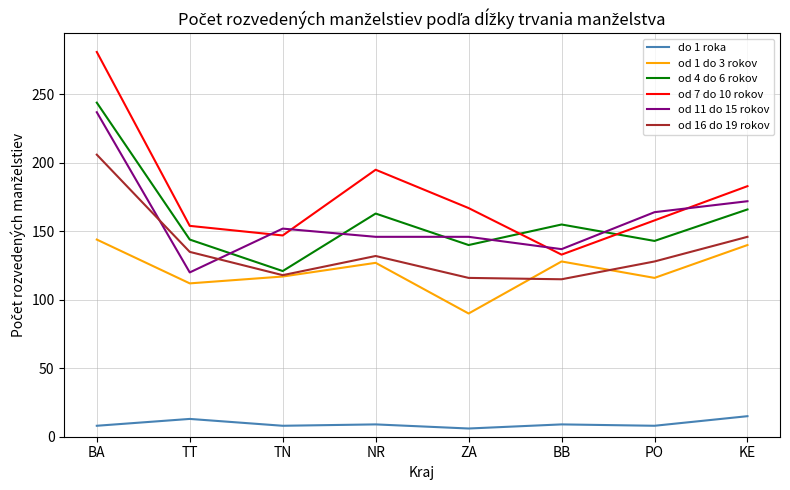

What is the sum of all od 11 do 15 rokov values?

1274